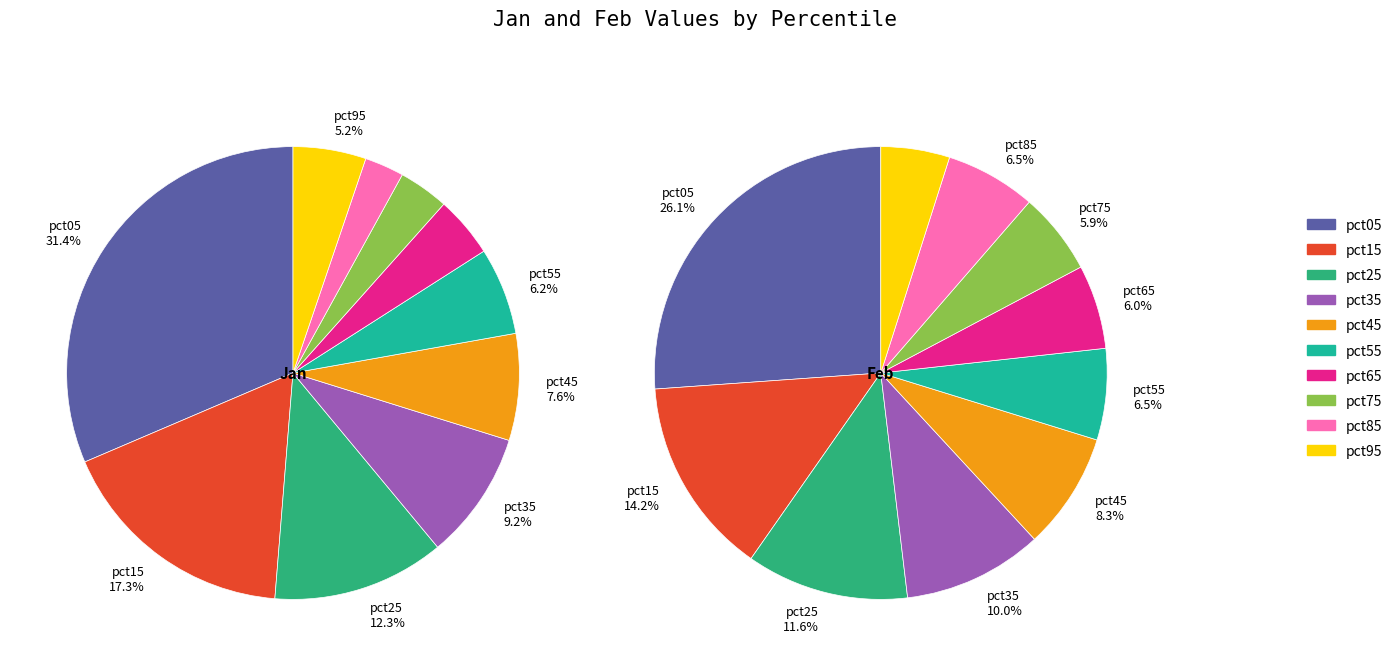

What is the total percentage of 6 and 7?

7.9%